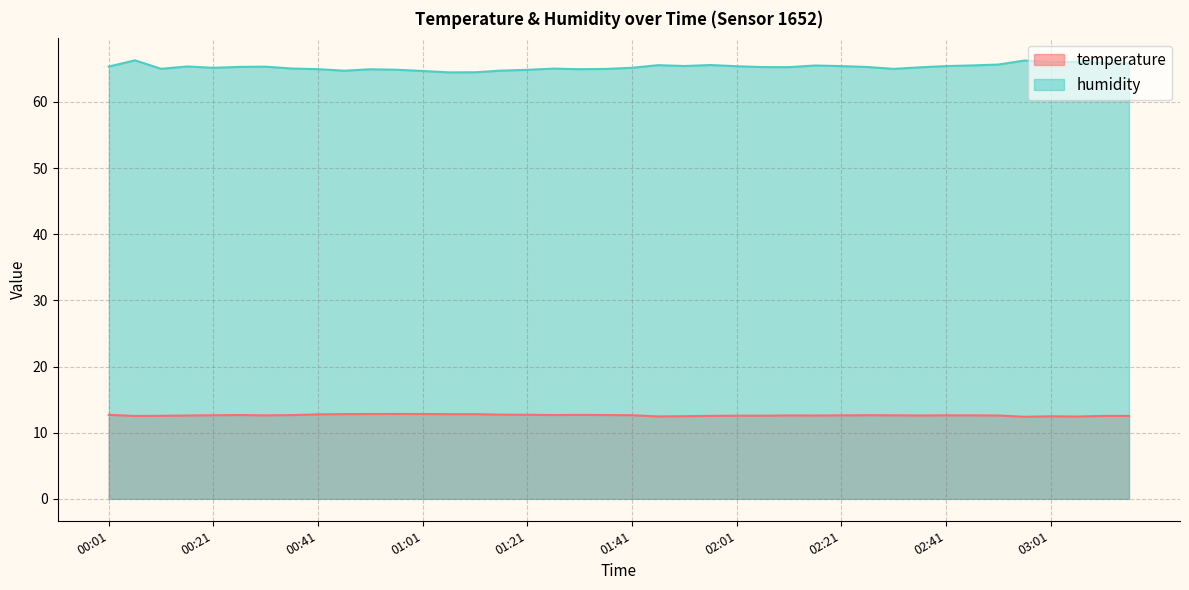

How many distinct data groups are displayed?

2